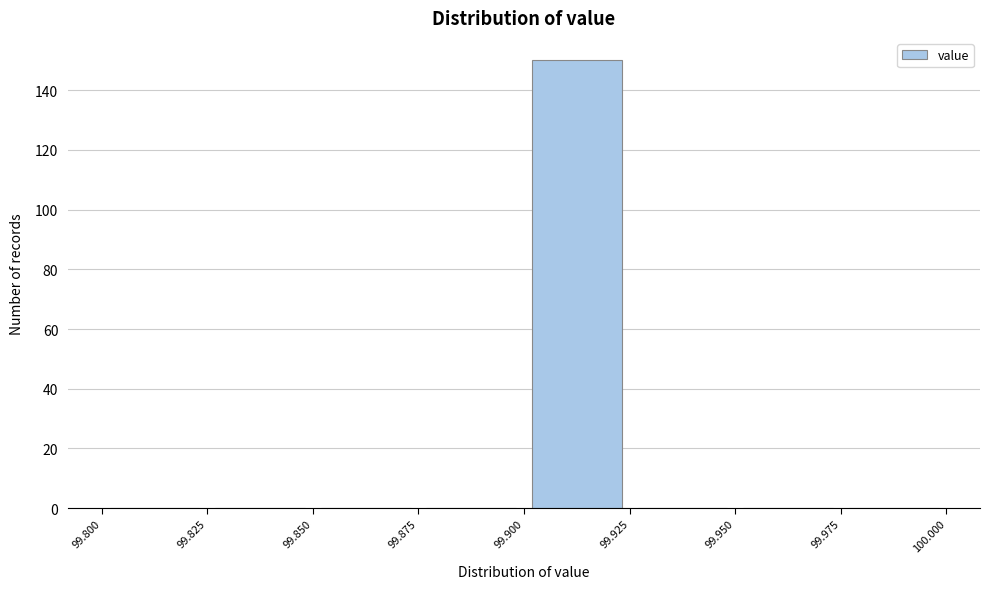

Reading left to right, list every bar in this chart as the range it spans on the x-axis followed by its height. The values are not printed on the chart, so give them approximately, as read against the axis.

99.800 to 99.825: 0
99.825 to 99.850: 0
99.850 to 99.875: 0
99.875 to 99.900: 0
99.900 to 99.925: 150
99.925 to 99.950: 0
99.950 to 99.975: 0
99.975 to 100.000: 0